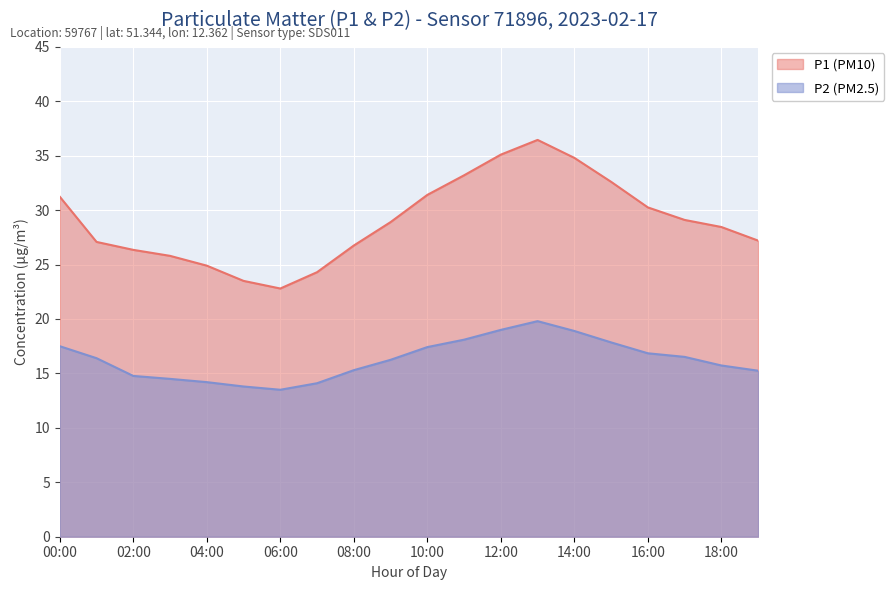

True or false: P2 and P1 intersect in this chart.

False